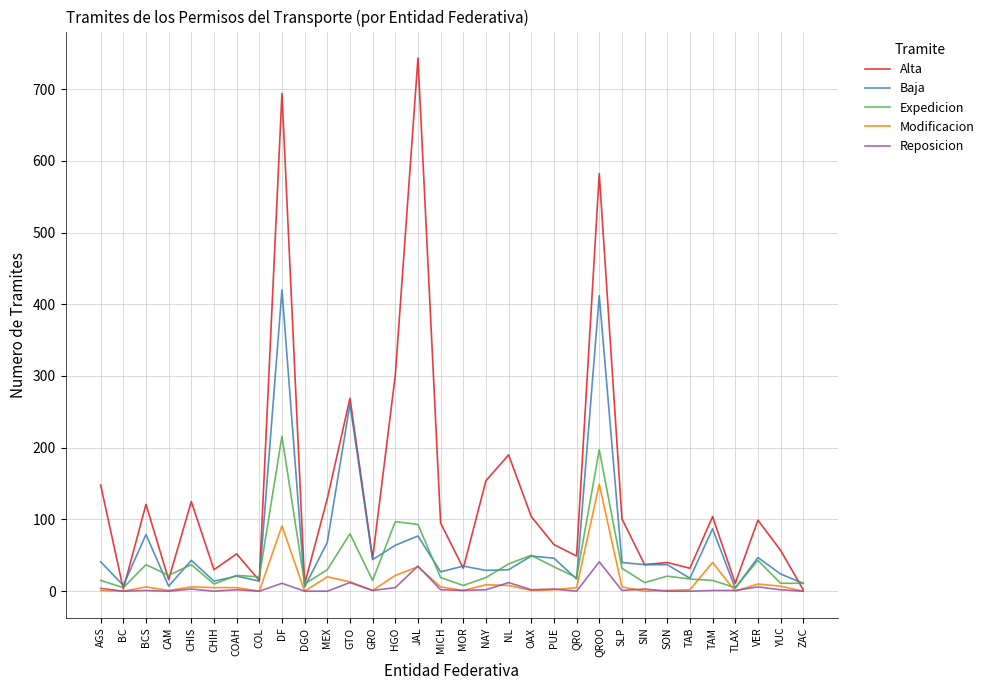

What is the difference between the second highest and second lowest values in the Reposicion series?

35